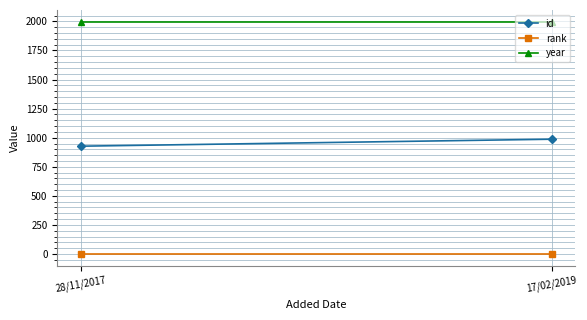

Reading left to right, extract all data points from this chart.

id: 28/11/2017=927	17/02/2019=987
rank: 28/11/2017=1	17/02/2019=1
year: 28/11/2017=1998	17/02/2019=1998